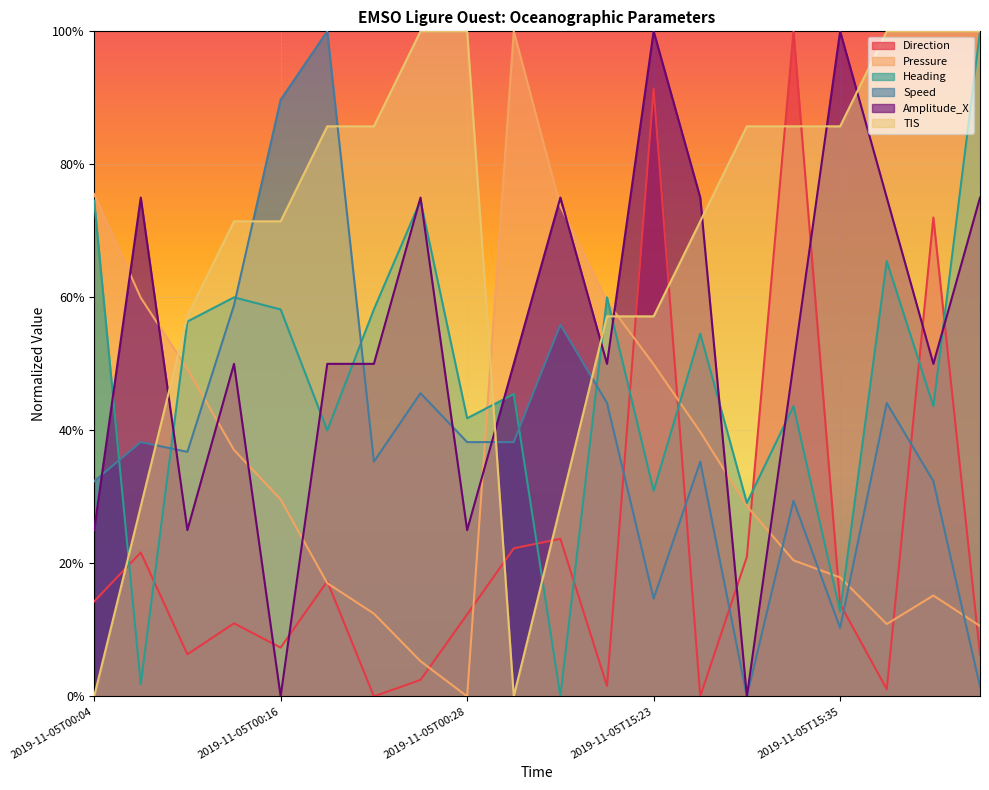

What is the label of the 9th point from the left?

2019-11-05T00:28